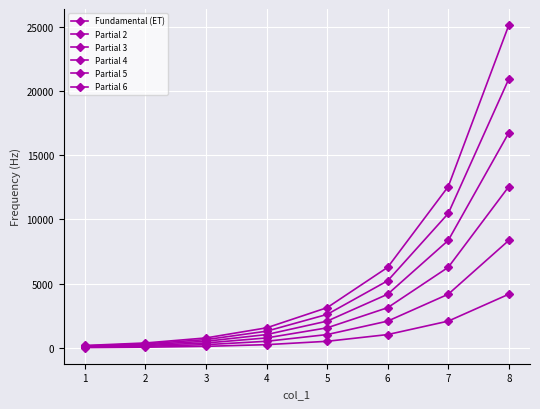

Count the number of data series in this chart.

6